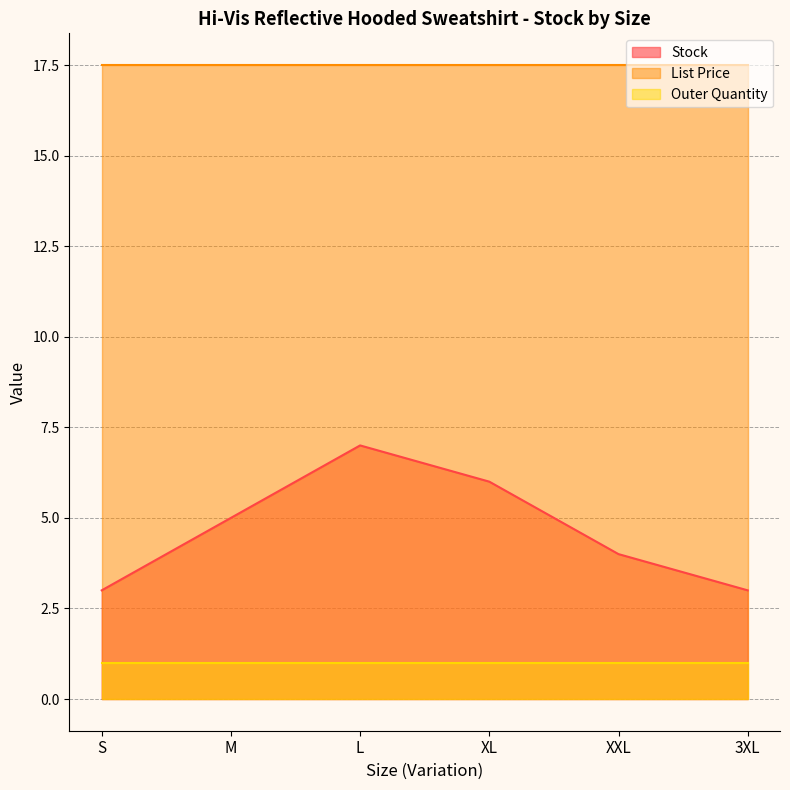

At L, list the series in order from smallest to largest.

Outer Quantity, Stock, List Price